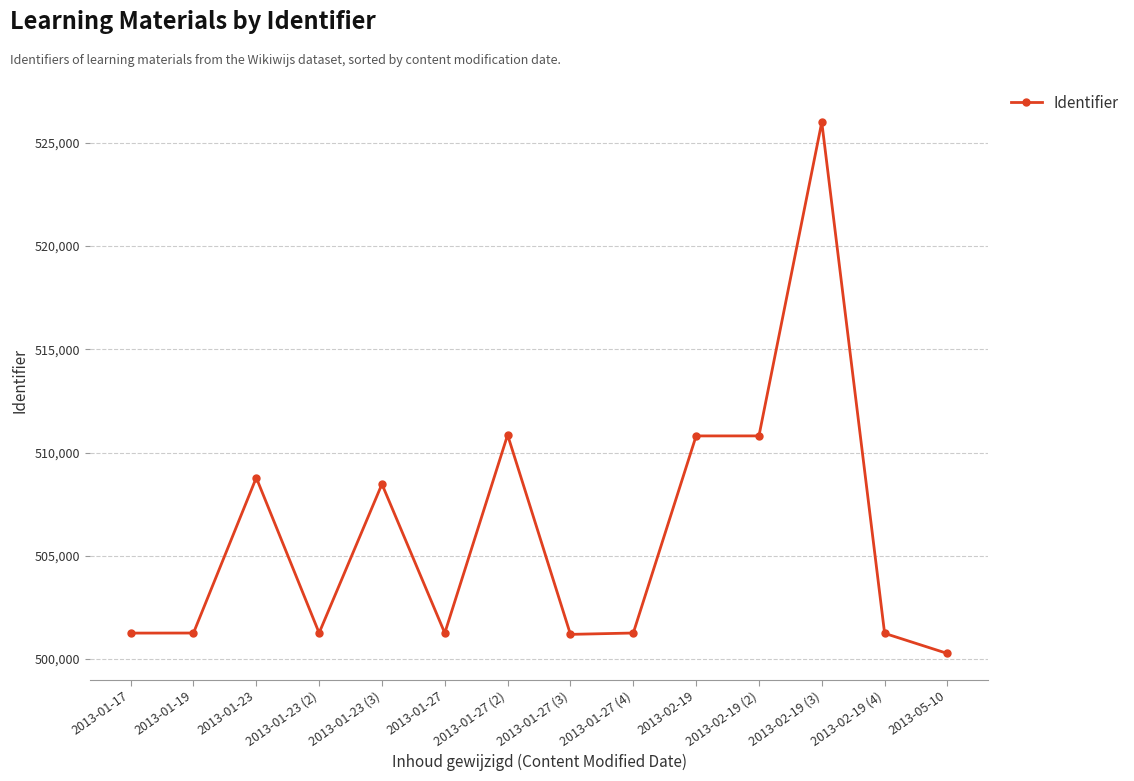

True or false: there are more than 0 points higher than both neighbors.

True